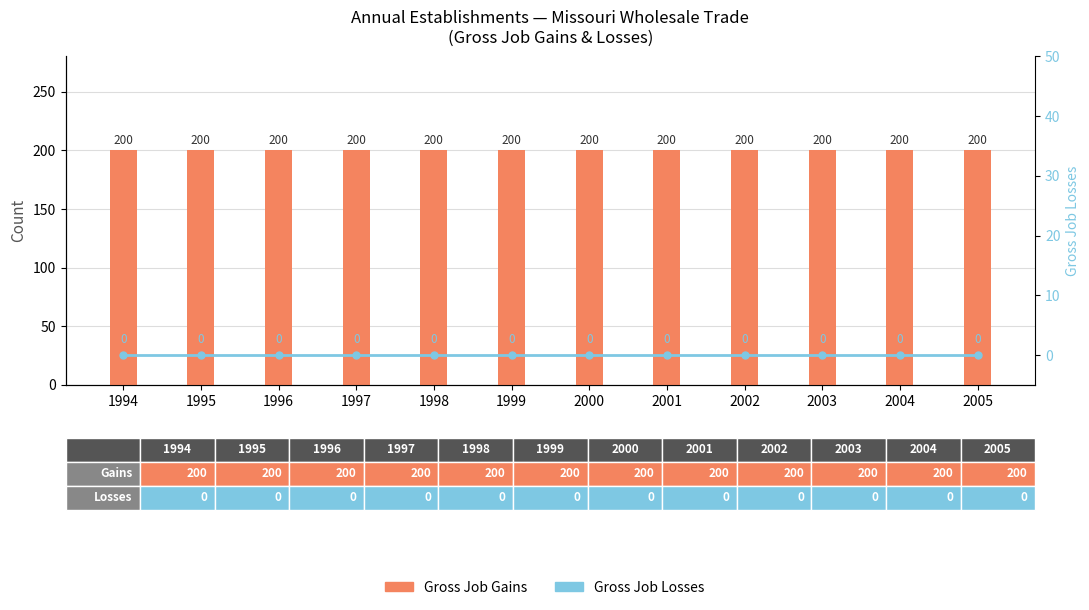

Where is Gross Job Losses nearest to the value 0?

1994